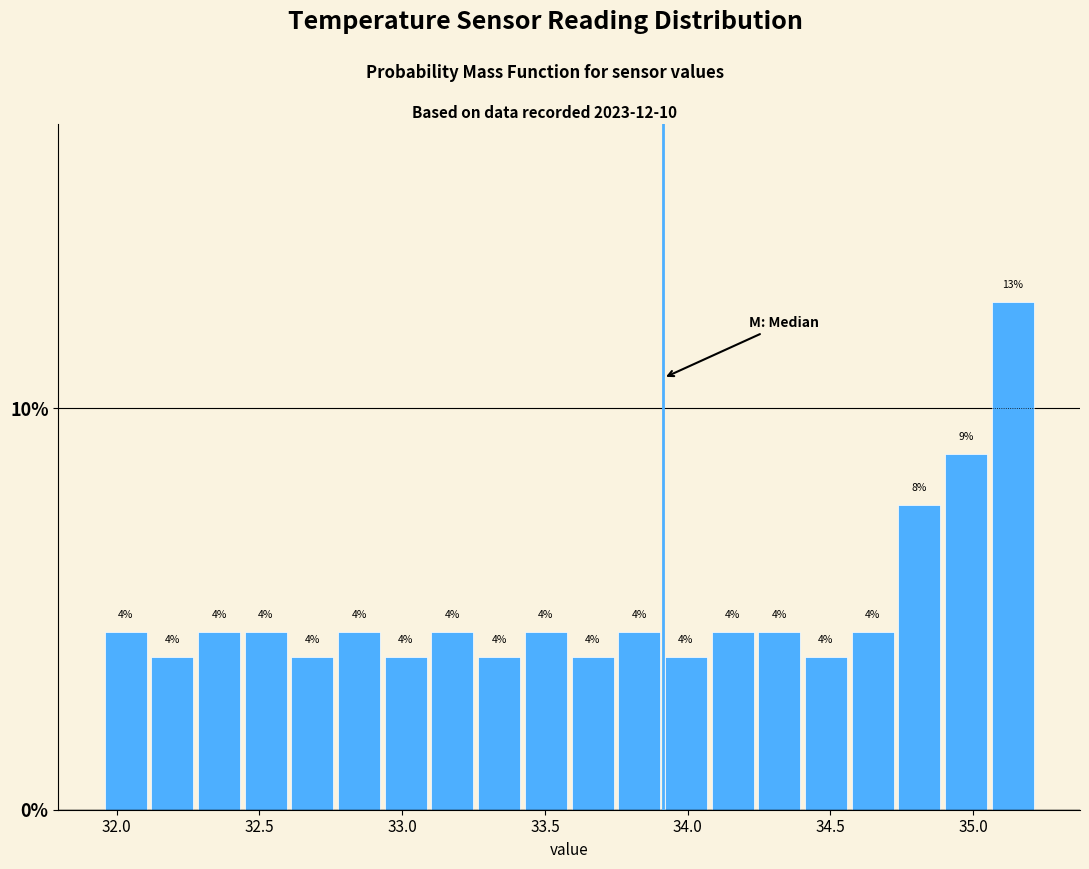

Read against the x-axis, roughly where is the centre of the tallest bar?

35.15